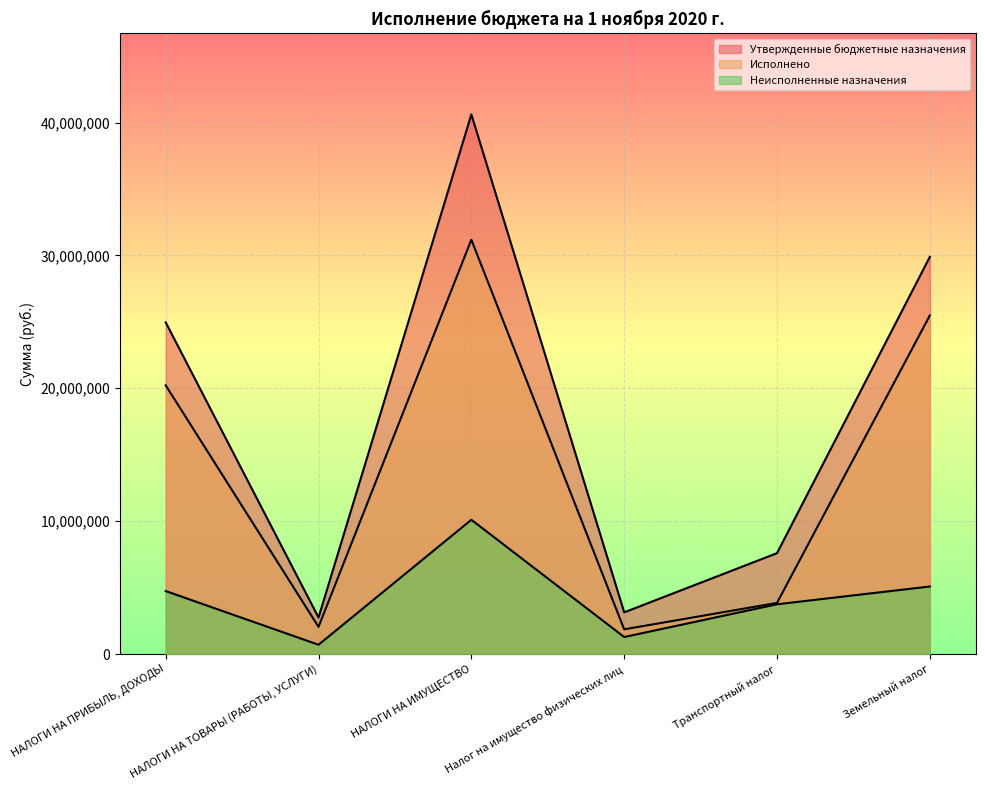

At НАЛОГИ НА ПРИБЫЛЬ, ДОХОДЫ, list the series in order from largest to smallest.

Утвержденные бюджетные назначения, Исполнено, Неисполненные назначения